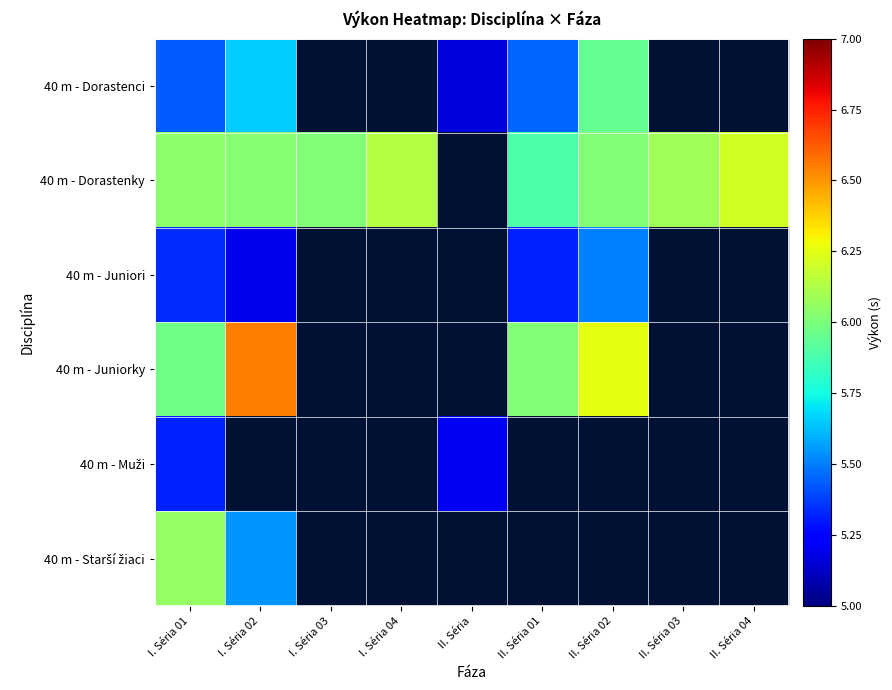

Count the number of categories in the chart.

9